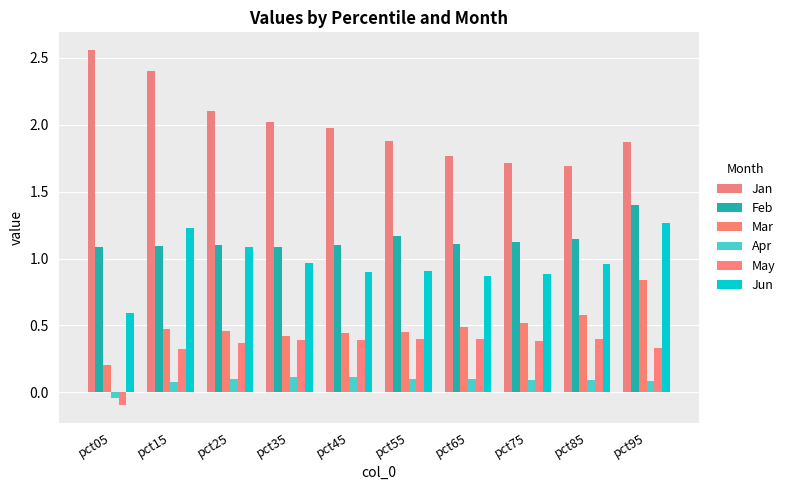

Reading left to right, extract all data points from this chart.

Jan: pct05=2.6	pct15=2.4	pct25=2.1	pct35=2.0	pct45=2.0	pct55=1.9	pct65=1.8	pct75=1.7	pct85=1.7	pct95=1.9
Feb: pct05=1.1	pct15=1.1	pct25=1.1	pct35=1.1	pct45=1.1	pct55=1.2	pct65=1.1	pct75=1.1	pct85=1.1	pct95=1.4
Mar: pct05=0.2	pct15=0.5	pct25=0.5	pct35=0.4	pct45=0.4	pct55=0.5	pct65=0.5	pct75=0.5	pct85=0.6	pct95=0.8
Apr: pct05=-0.0	pct15=0.1	pct25=0.1	pct35=0.1	pct45=0.1	pct55=0.1	pct65=0.1	pct75=0.1	pct85=0.1	pct95=0.1
May: pct05=-0.1	pct15=0.3	pct25=0.4	pct35=0.4	pct45=0.4	pct55=0.4	pct65=0.4	pct75=0.4	pct85=0.4	pct95=0.3
Jun: pct05=0.6	pct15=1.2	pct25=1.1	pct35=1.0	pct45=0.9	pct55=0.9	pct65=0.9	pct75=0.9	pct85=1.0	pct95=1.3